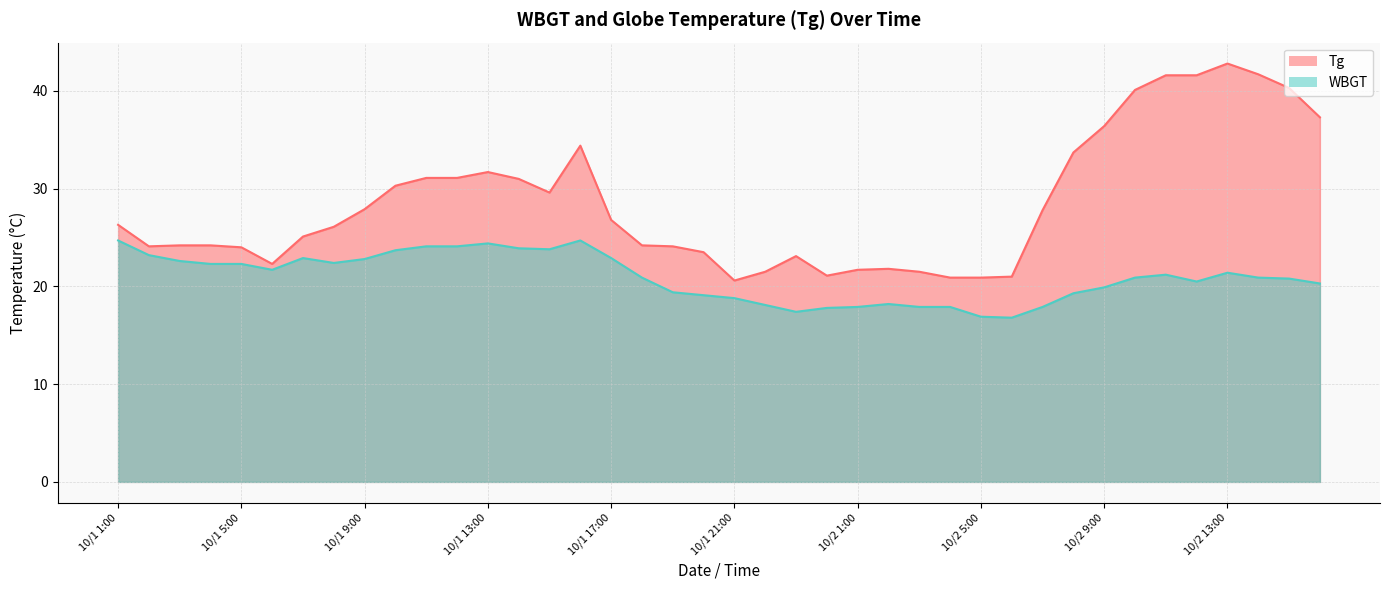

True or false: WBGT has more than 2 points higher than both neighbors.

True